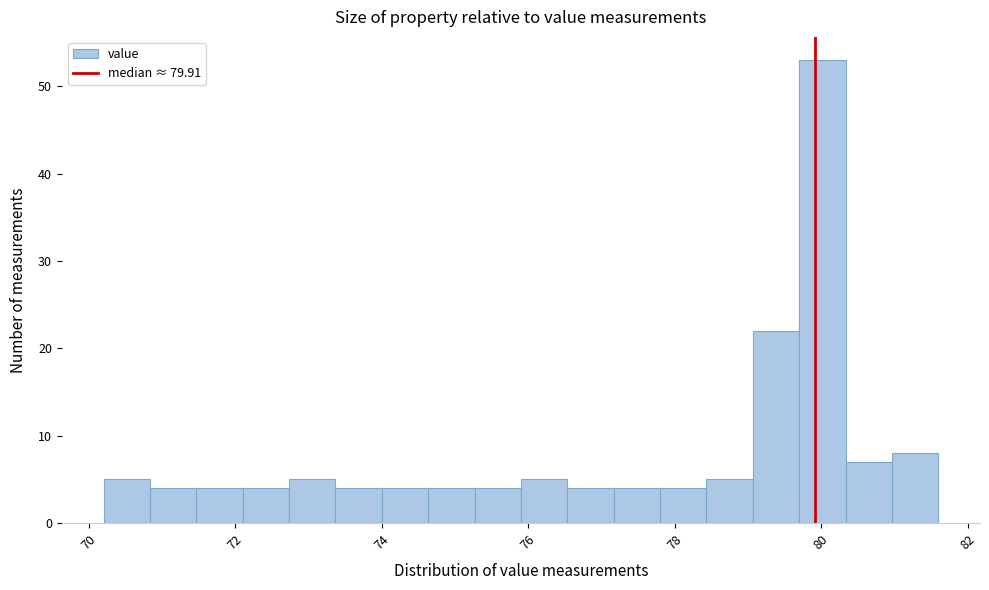

Around what value on the x-axis is the tallest bar? Give the approximate position of its centre, as read against the axis.

80.0